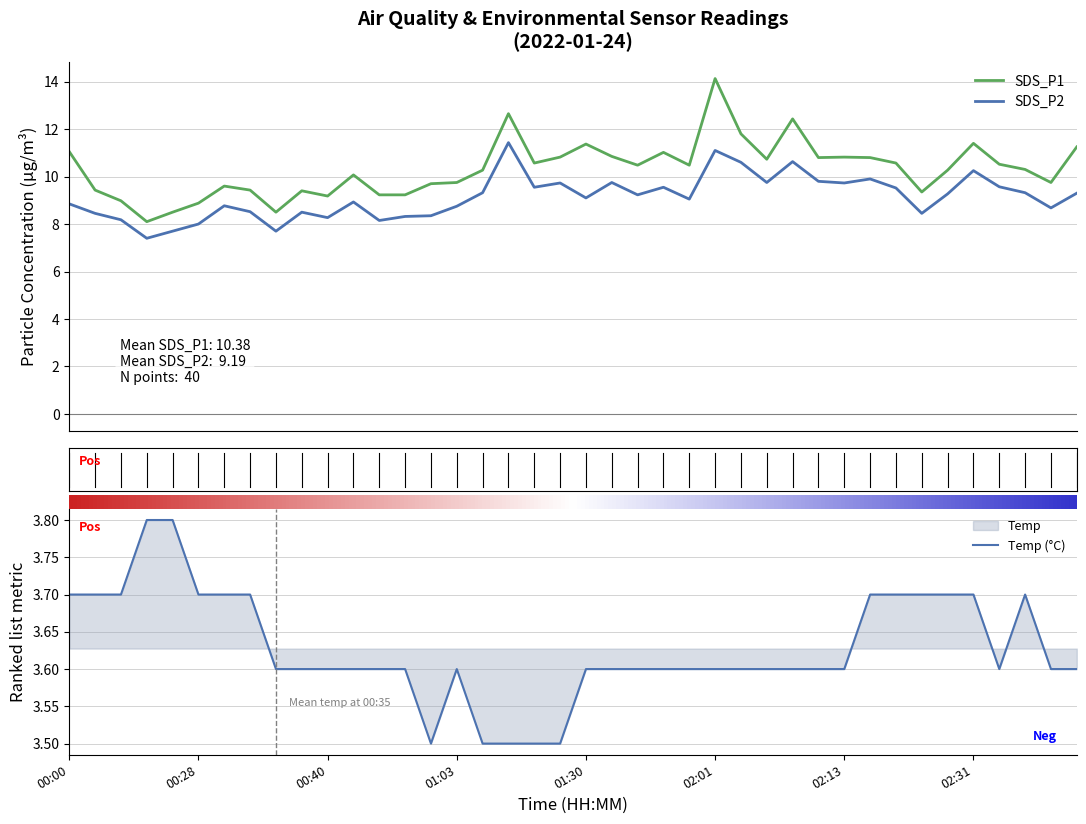

Reading left to right, list all the values displayed in this chart.

Temp: 3.7	3.7	3.7	3.8	3.8	3.7	3.7	3.7	3.6	3.6	3.6	3.6	3.6	3.6	3.5	3.6	3.5	3.5	3.5	3.5	3.6	3.6	3.6	3.6	3.6	3.6	3.6	3.6	3.6	3.6	3.6	3.7	3.7	3.7	3.7	3.7	3.6	3.7	3.6	3.6
SDS_P1: 11.1	9.4	9.0	8.1	8.5	8.9	9.6	9.4	8.5	9.4	9.2	10.1	9.2	9.2	9.7	9.8	10.3	12.7	10.6	10.8	11.4	10.8	10.5	11.0	10.5	14.1	11.8	10.7	12.4	10.8	10.8	10.8	10.6	9.3	10.3	11.4	10.5	10.3	9.8	11.2
SDS_P2: 8.8	8.4	8.2	7.4	7.7	8.0	8.8	8.5	7.7	8.5	8.3	8.9	8.2	8.3	8.3	8.8	9.3	11.4	9.6	9.7	9.1	9.8	9.2	9.6	9.1	11.1	10.6	9.8	10.6	9.8	9.7	9.9	9.5	8.4	9.3	10.2	9.6	9.3	8.7	9.3